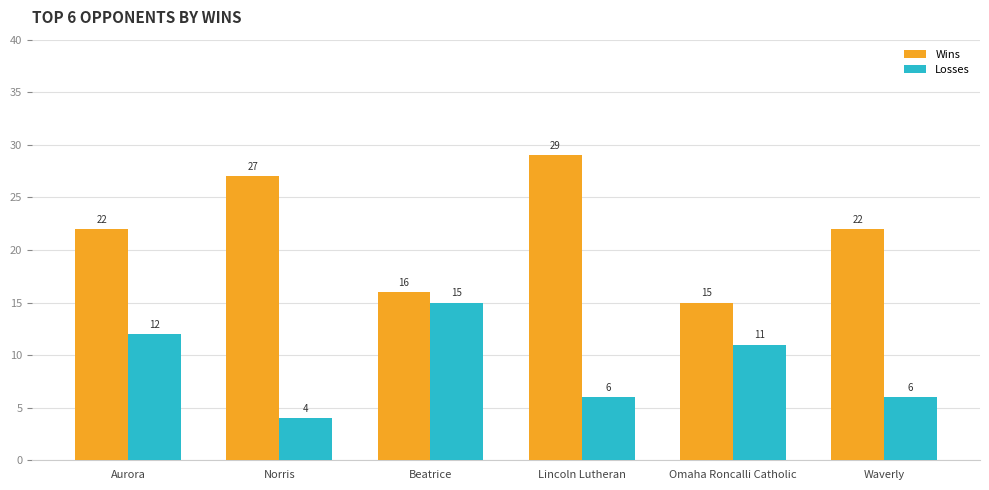

At which label does Losses reach its minimum?

Norris